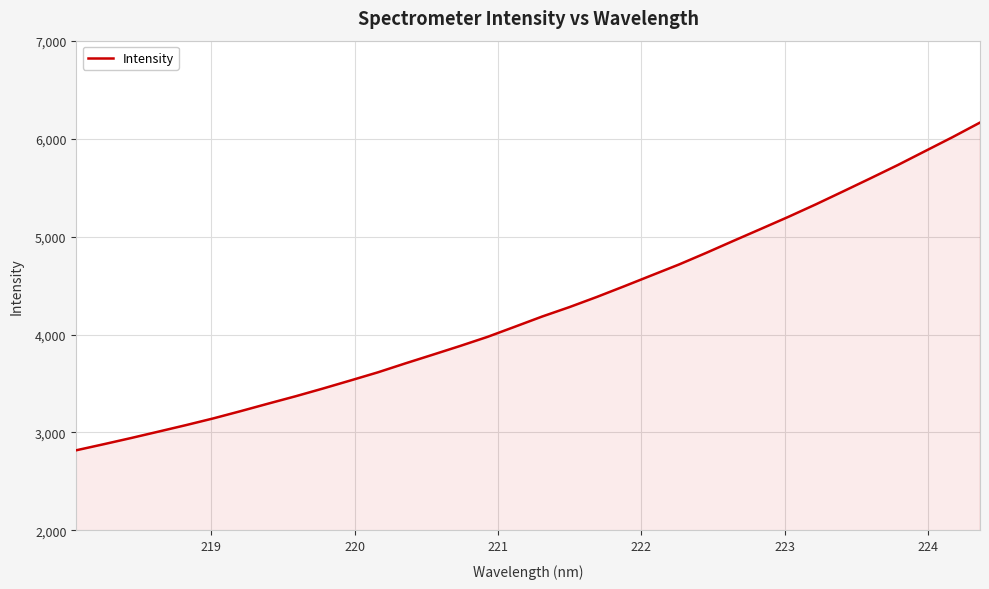

How many lines are shown in the chart?

1